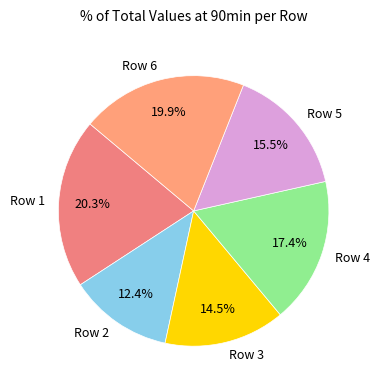

Which has a higher value, Row 4 or Row 5?

Row 4